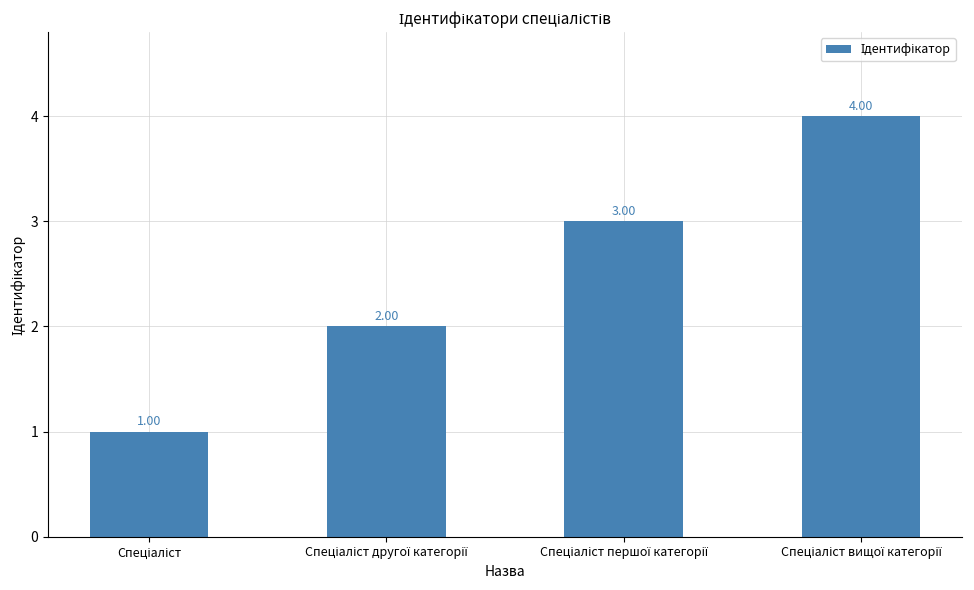

What is the sum of all values?

10